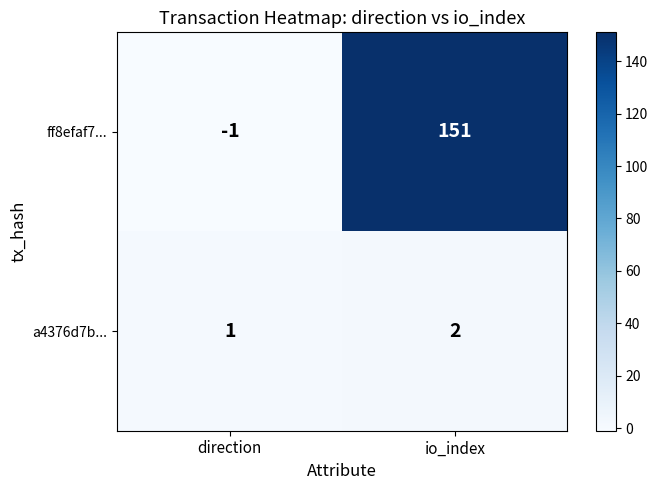

How many series are shown in this chart?

2